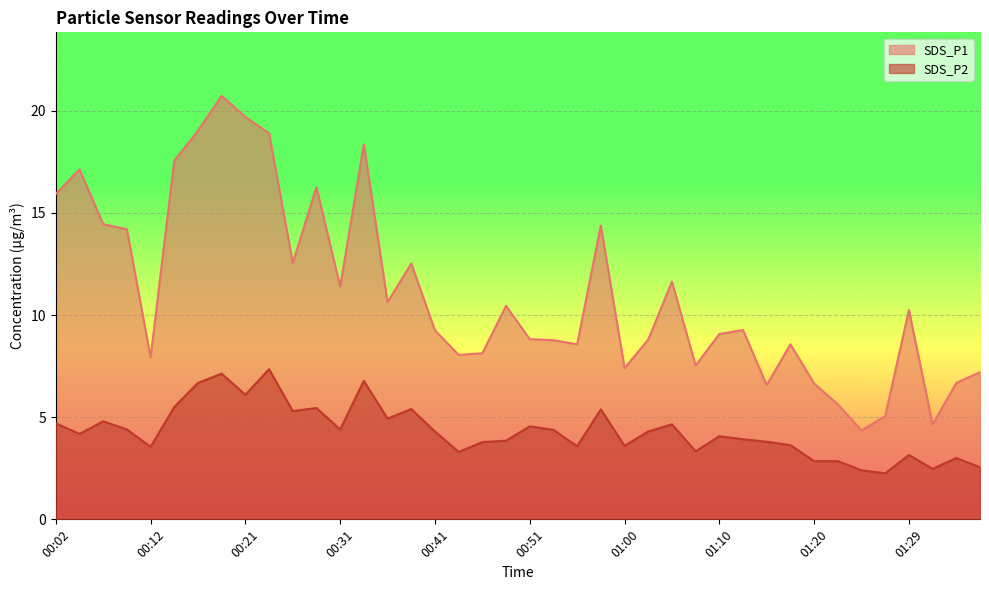

True or false: SDS_P2 and SDS_P1 intersect in this chart.

False